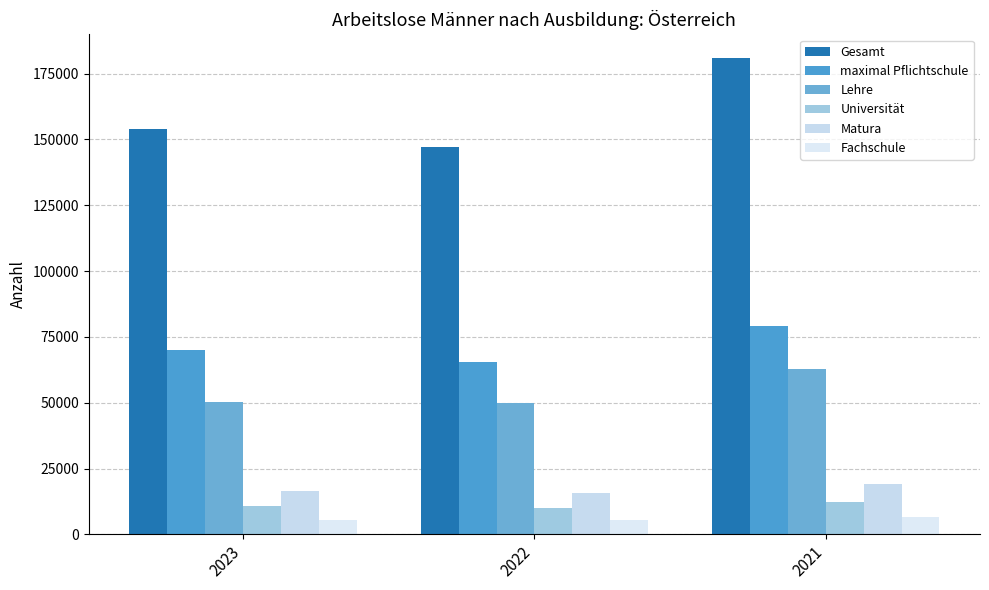

Reading left to right, extract all data points from this chart.

Gesamt: 2023=153853	2022=146991	2021=180832
maximal Pflichtschule: 2023=70034	2022=65530	2021=79087
Lehre: 2023=50175	2022=49746	2021=62753
Universität: 2023=10804	2022=10010	2021=12201
Matura: 2023=16602	2022=15576	2021=19024
Fachschule: 2023=5572	2022=5372	2021=6733